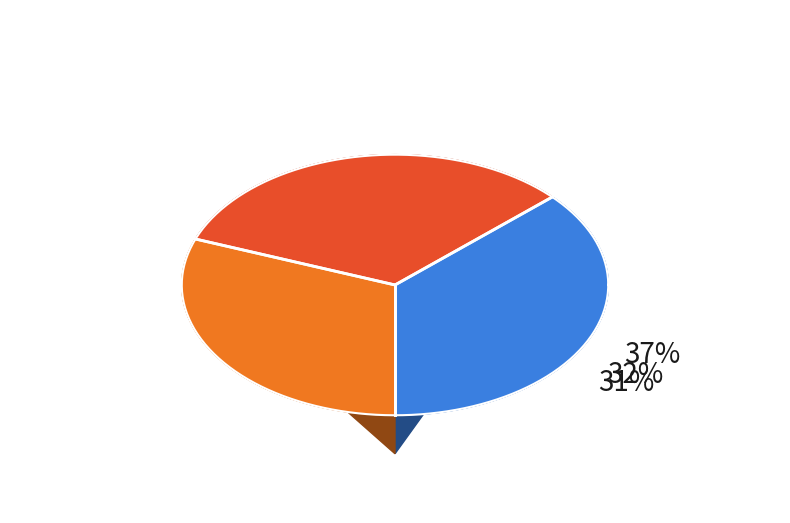

How many slices are in this pie chart?

3